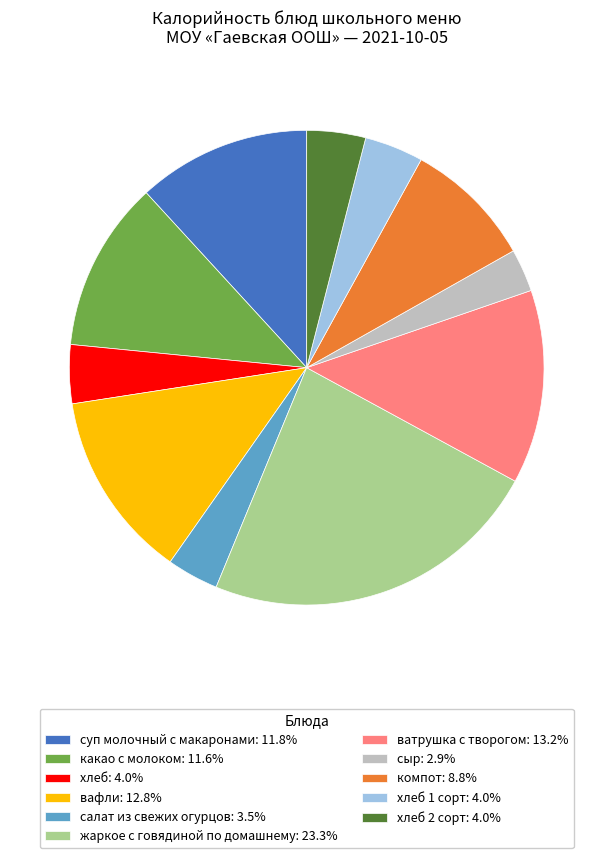

What is the ratio of the value at хлеб 1 сорт: 4.0% to the value at компот: 8.8%?

0.5